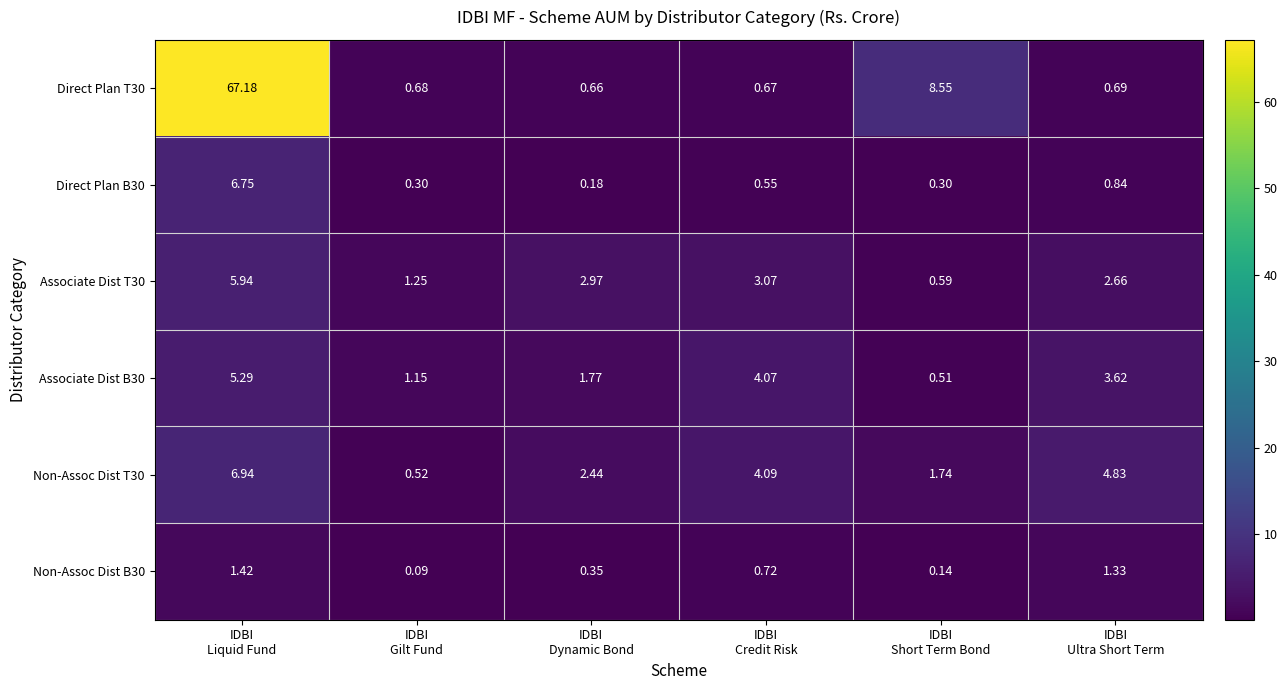

At how many categories does at least one series exceed 30?

1